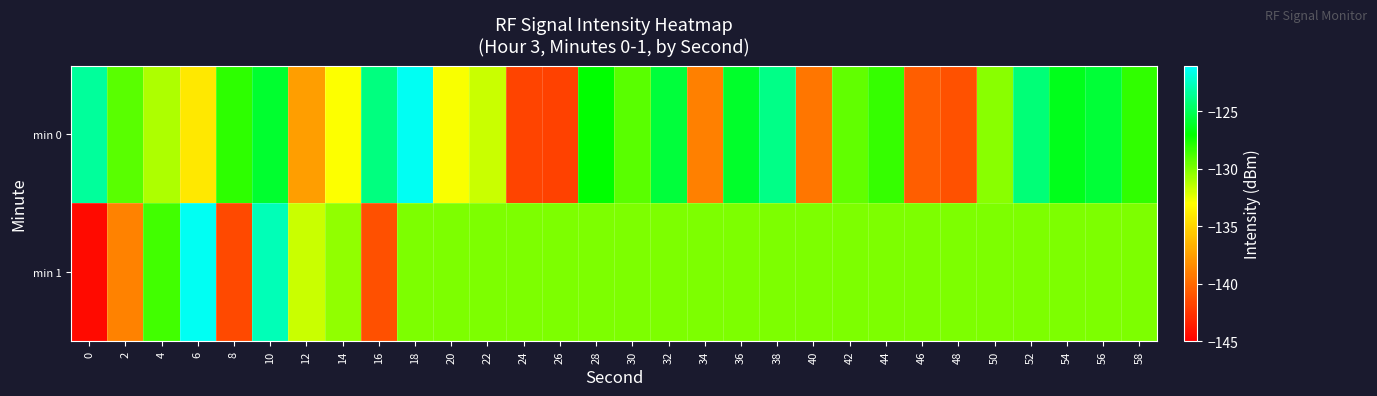

What is the total value across all series at 56?

-255.7